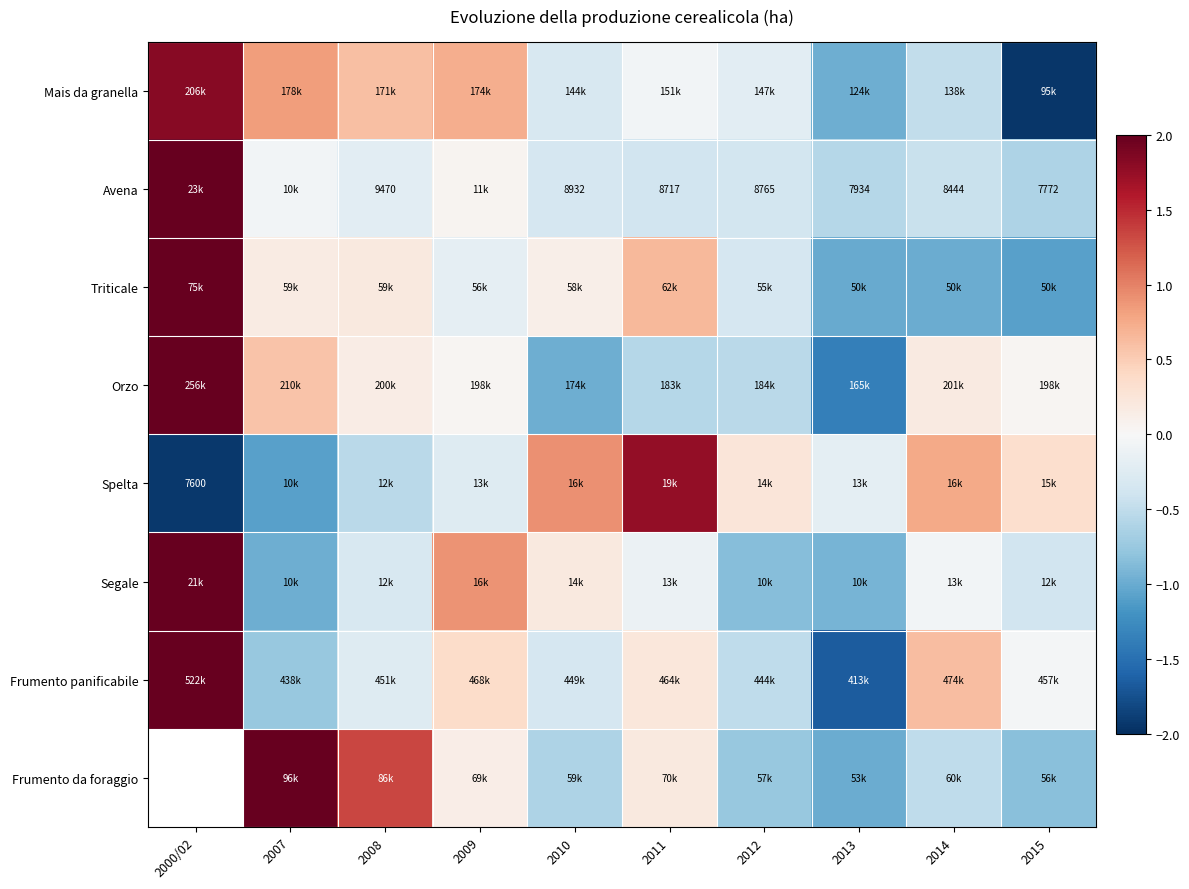

What is the total value across all series at 2010?

-1.4